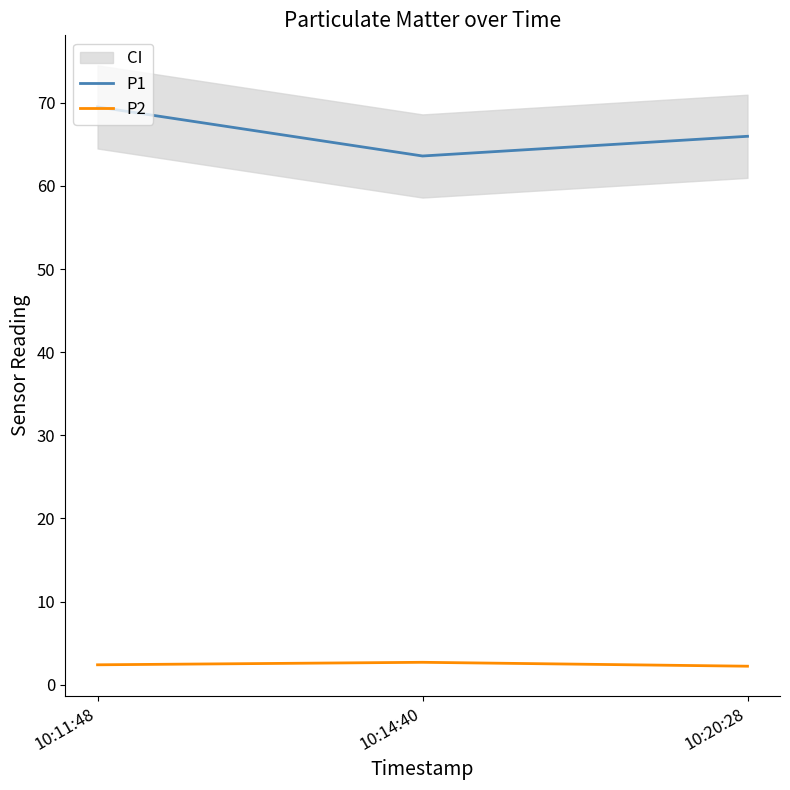

The P2 series shows 2.4 at 10:11:48. True or false?

True